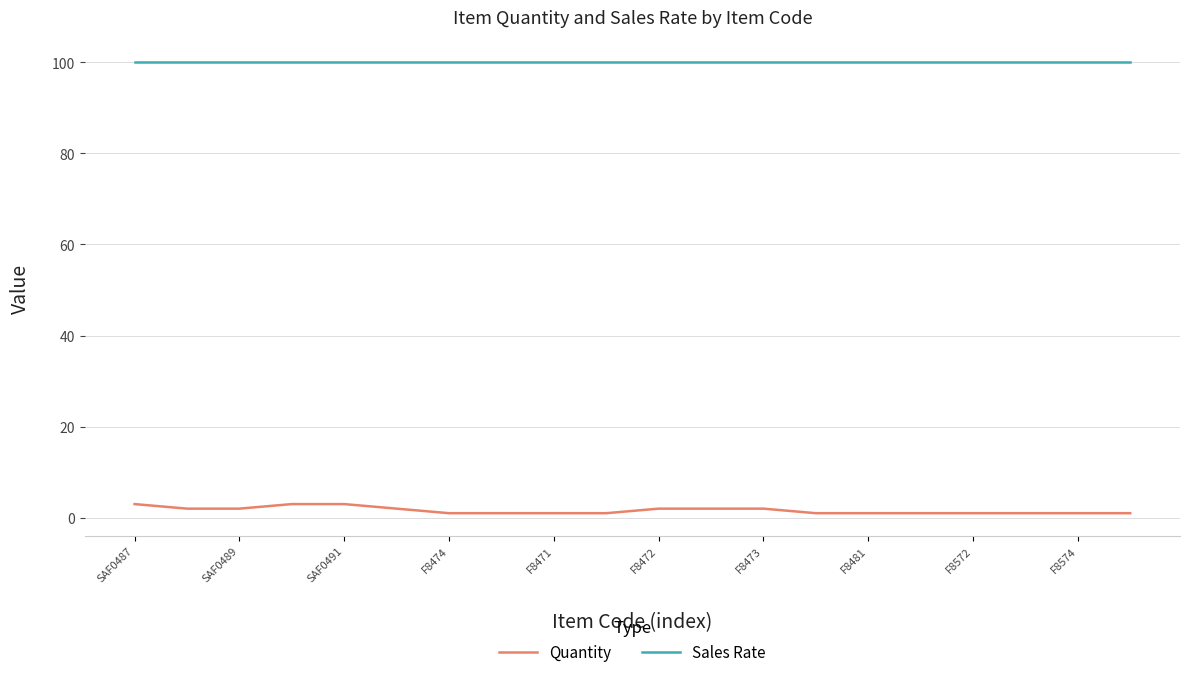

What is the minimum value for Sales Rate?

100